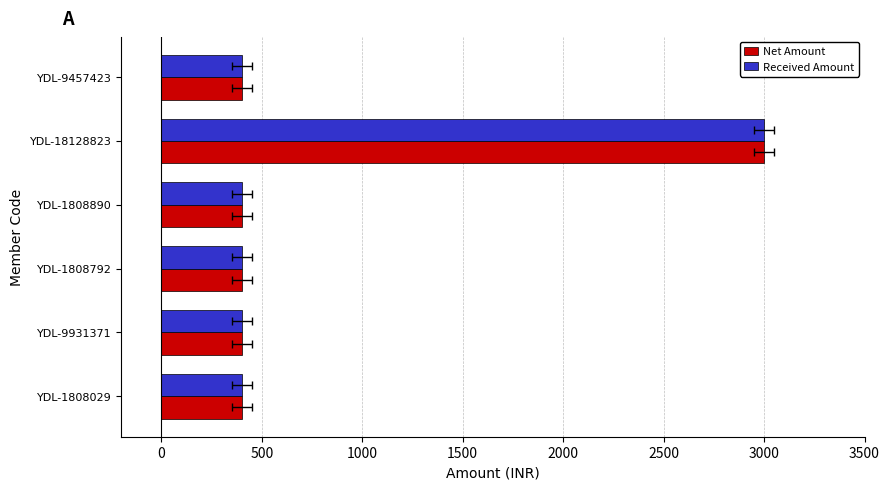

What value does the Net Amount series have at YDL-18128823, to the nearest 100?

3000